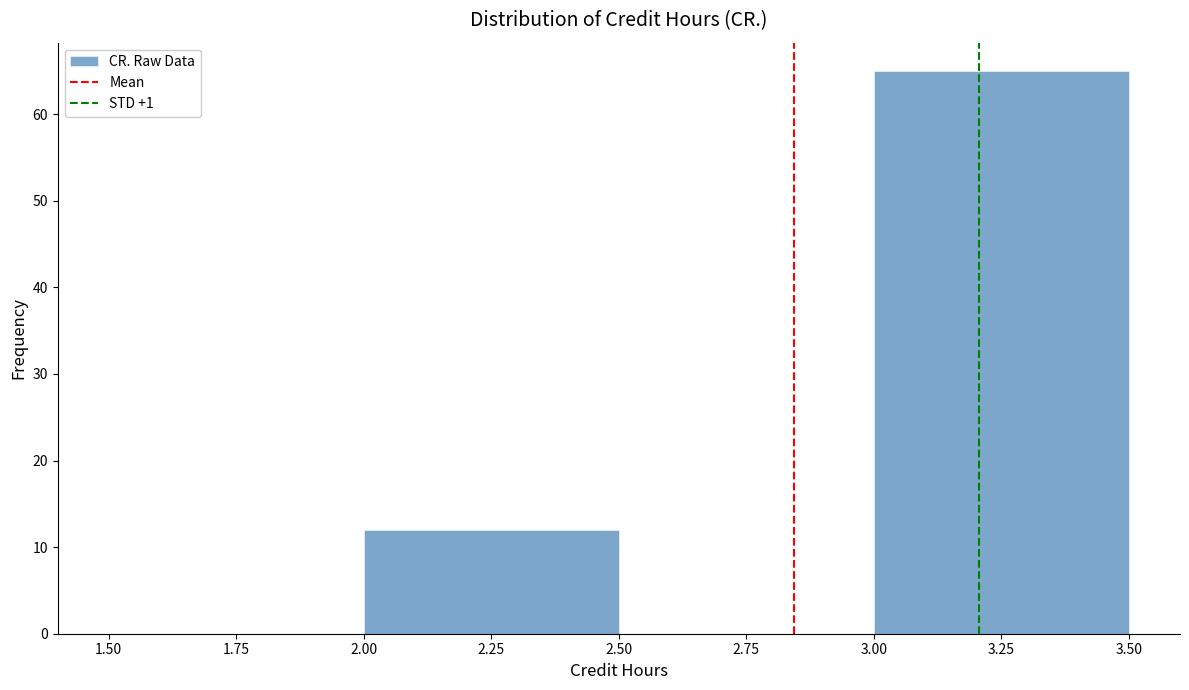

What is the height of the bar covering 3.00 to 3.50 on the x-axis? The values are not printed on the chart, so give them approximately, as read against the axis.

65